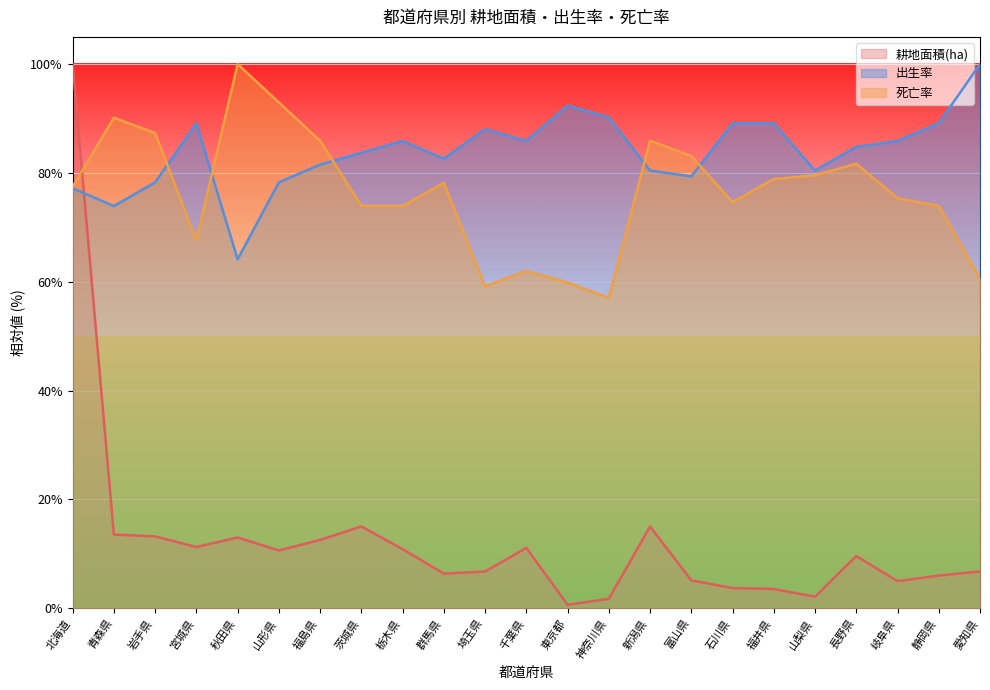

Does the chart display data point markers on the line(s)?

No